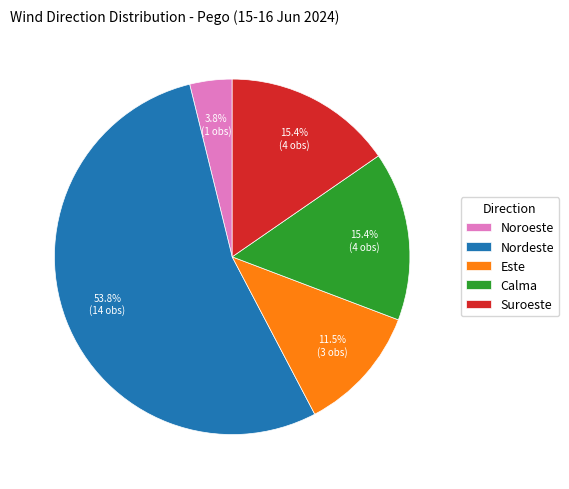

Count the number of slices in the pie.

5